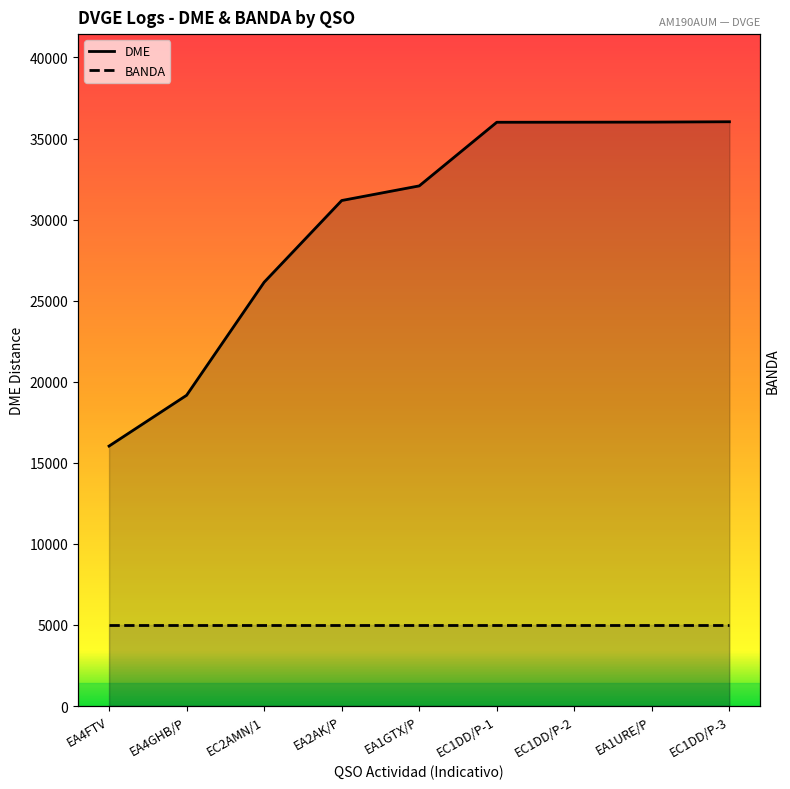

At which label is DME closest to 26034?

EC2AMN/1